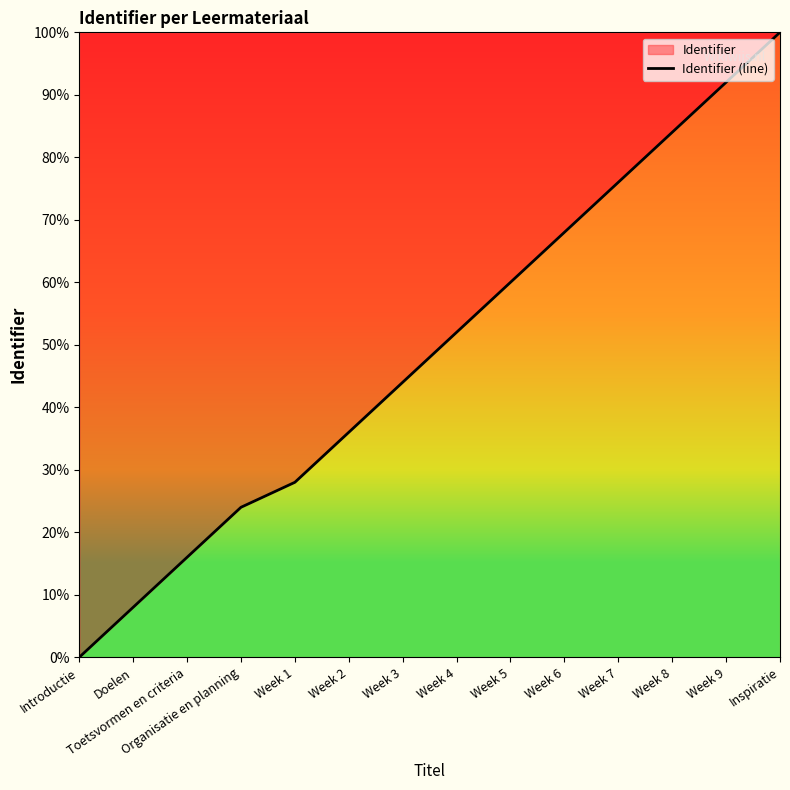

What is the label of the 5th point from the right?

Week 6